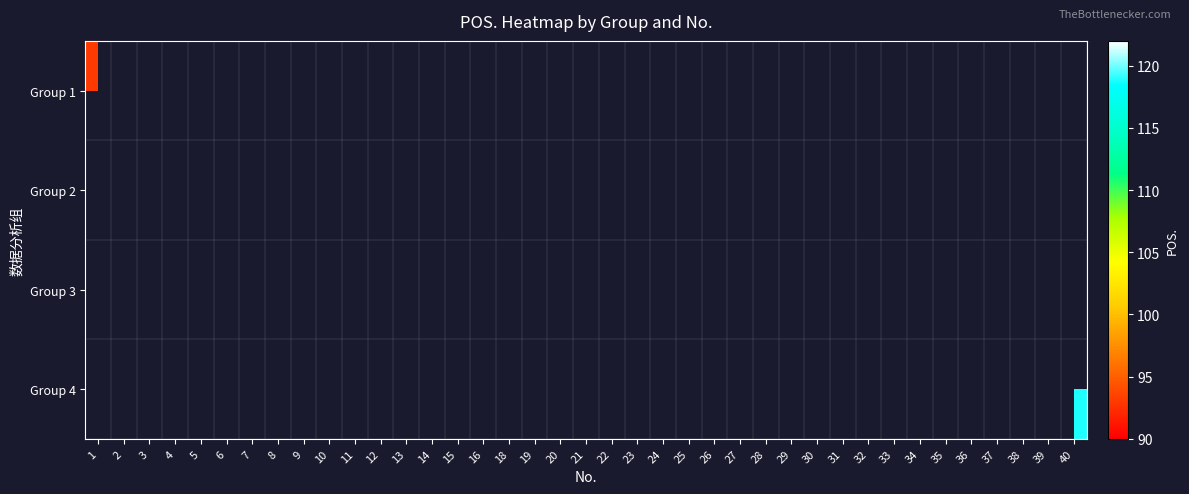

How many positive values does the Group 2 series have?

10